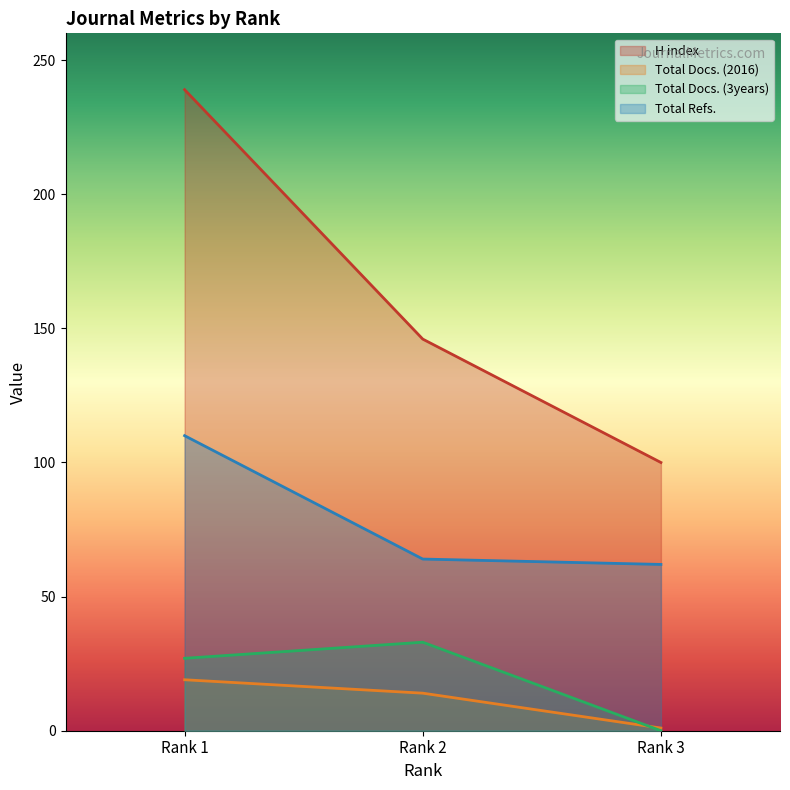

What is the value of the Total Docs. (2016) point at the 2nd from the left?

14